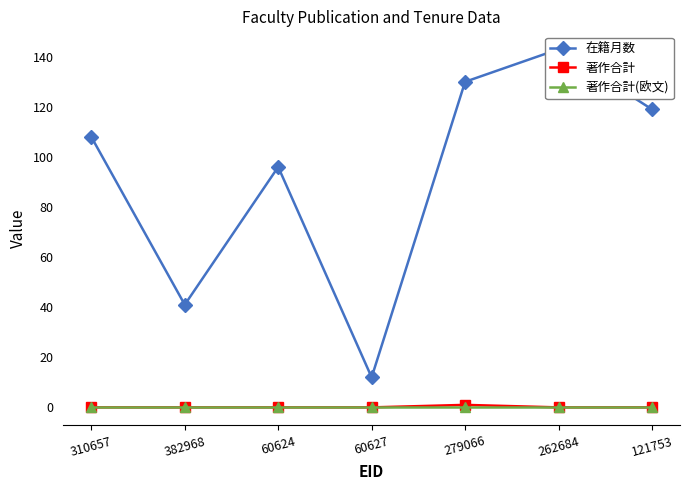

At which label does 在籍月数 reach its minimum?

60627